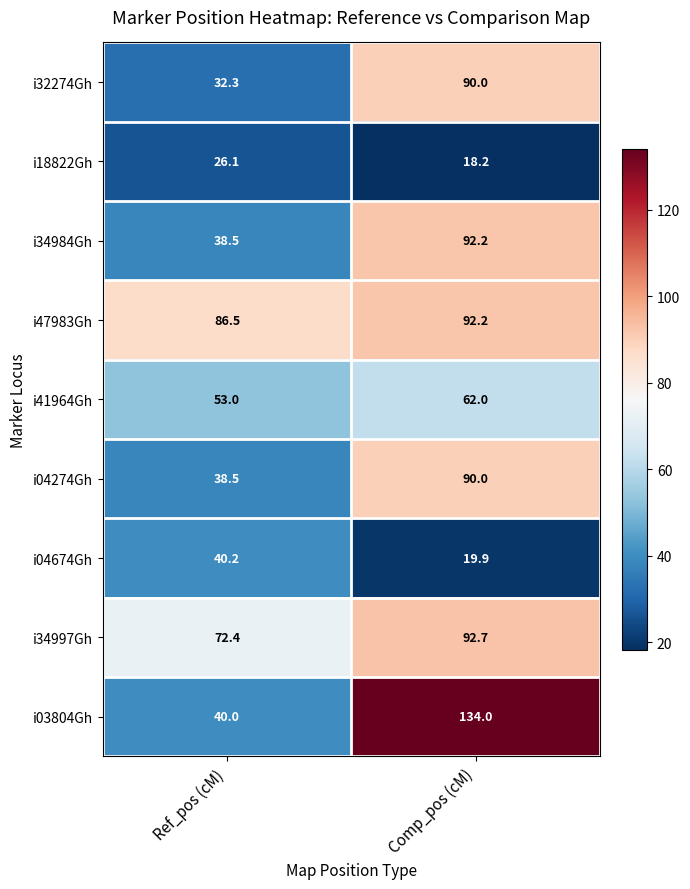

Is it true that i34984Gh equals 38.5 at Ref_pos (cM)?

True